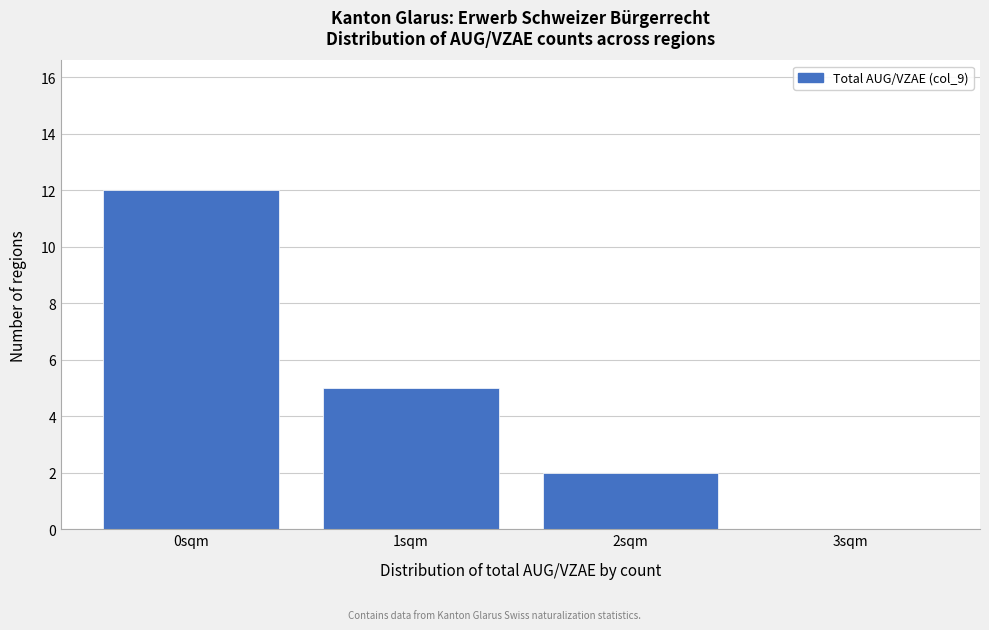

Reading left to right, what are all the values shown in this chart?

0sqm=12	1sqm=5	2sqm=2	3sqm=0